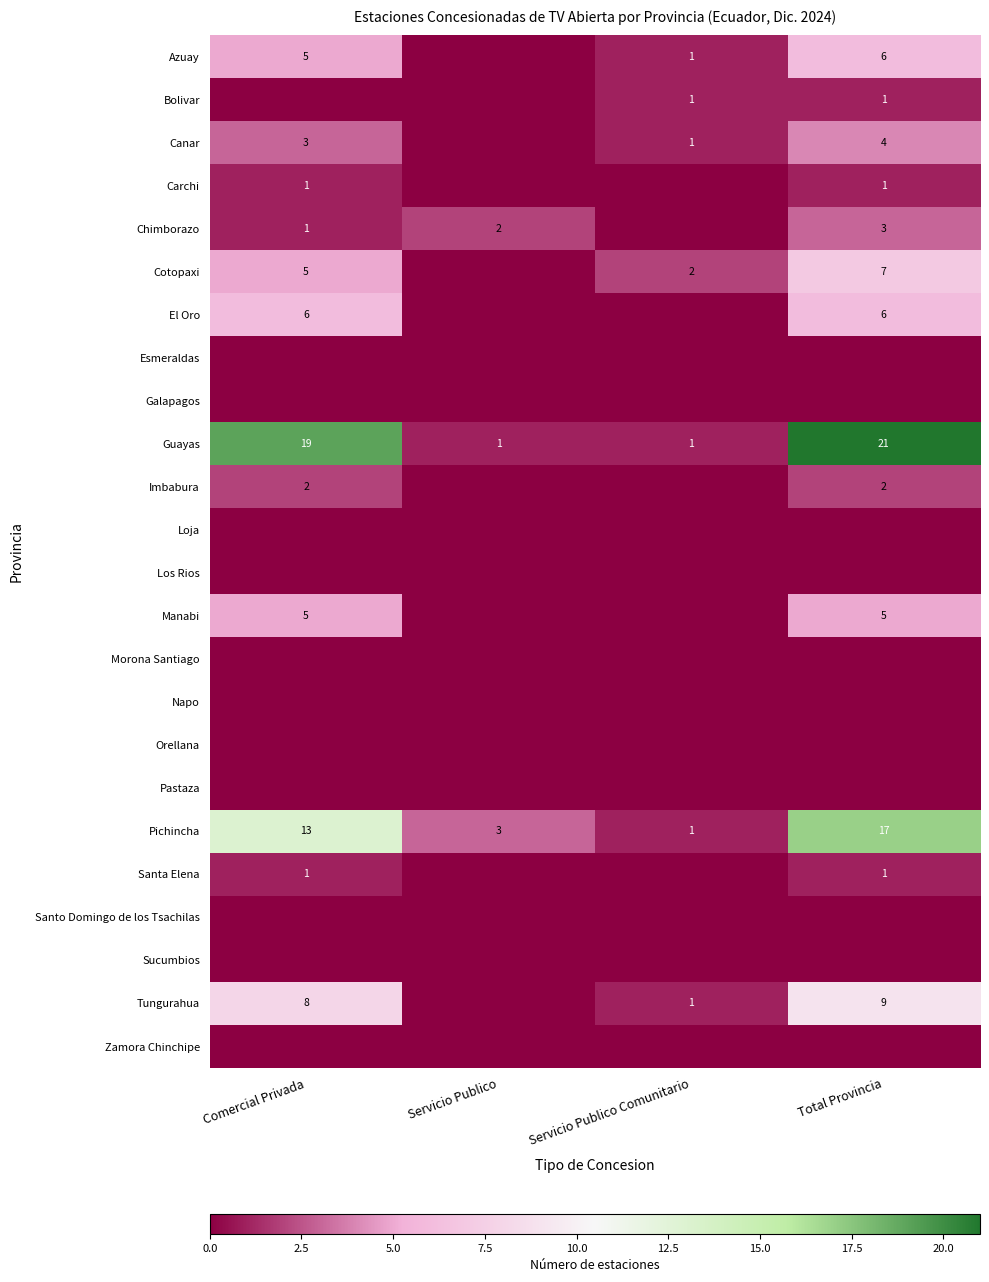

What is the spread (max minus min) of values at Servicio Publico?

3